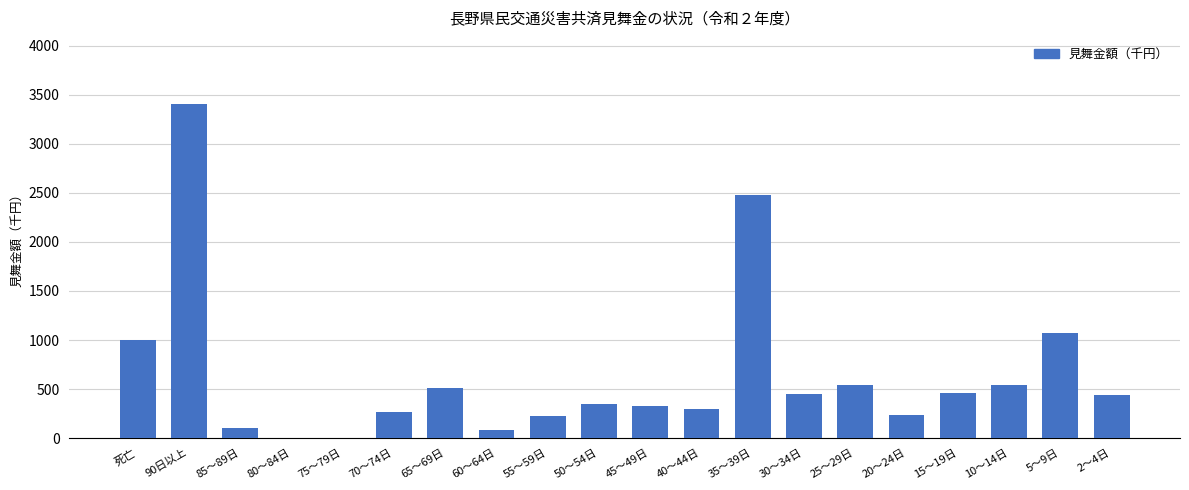

What is the greatest value displayed?

3410